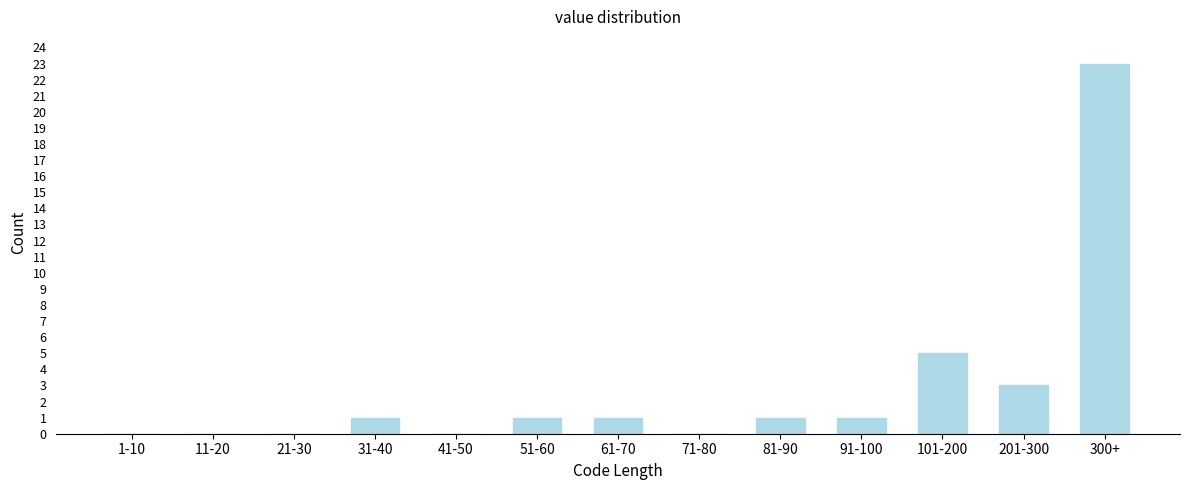

Reading left to right, extract all data points from this chart.

1-10=0	11-20=0	21-30=0	31-40=1	41-50=0	51-60=1	61-70=1	71-80=0	81-90=1	91-100=1	101-200=5	201-300=3	300+=23